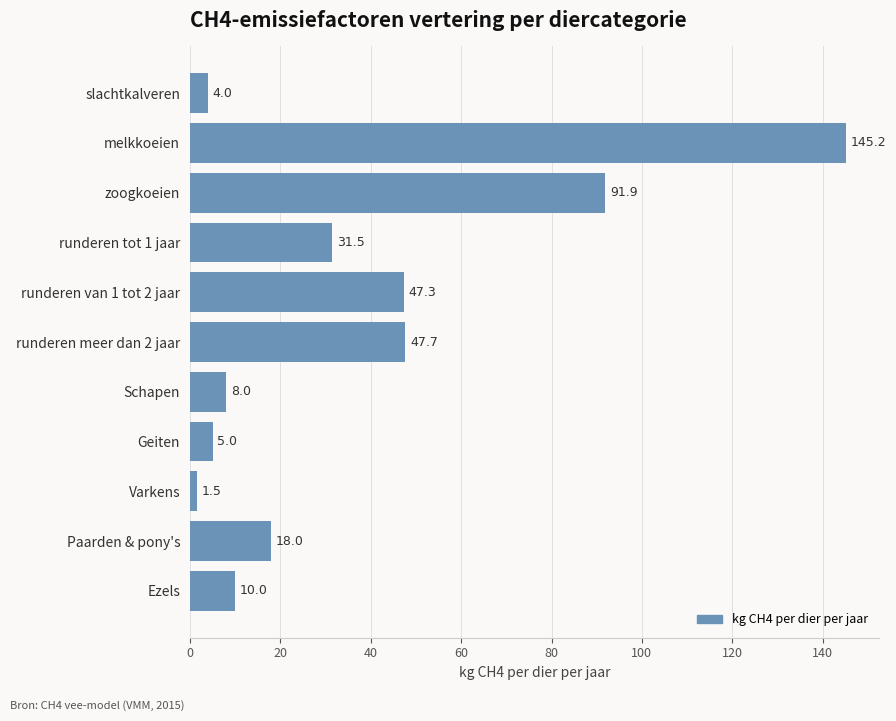

What is the label of the 8th bar from the top?

Geiten